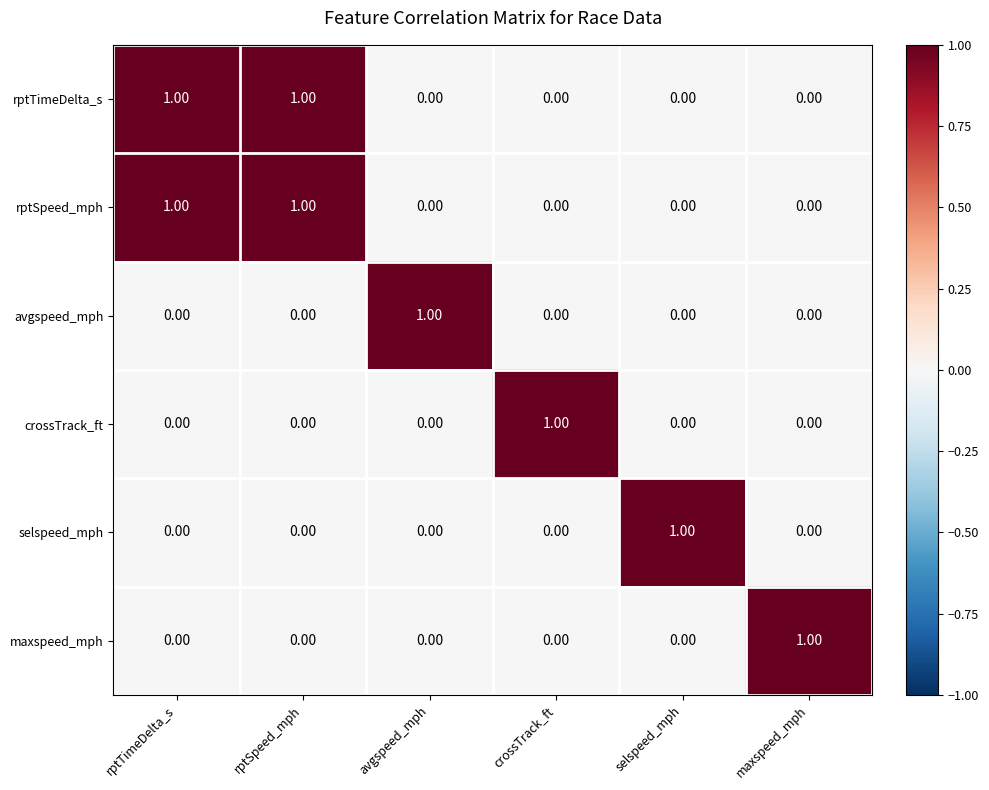

At how many categories does at least one series exceed 0?

6